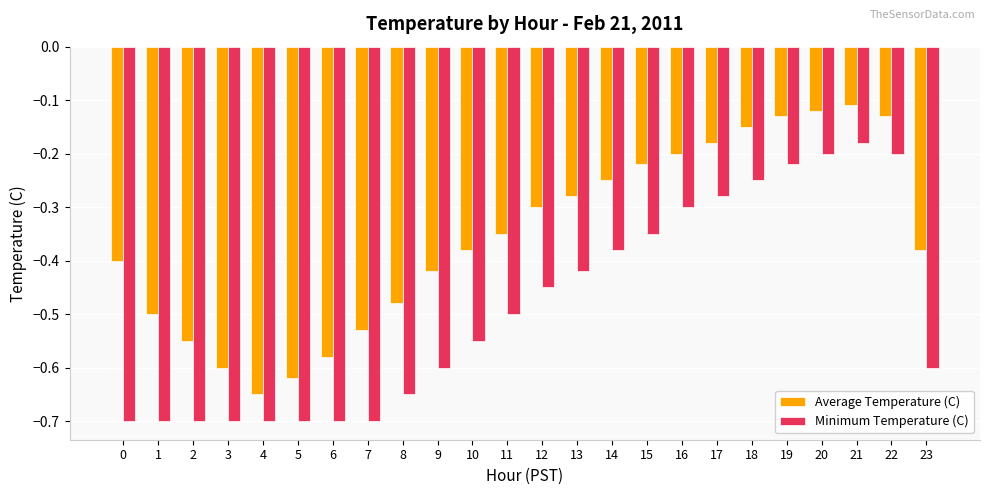

At which category is the sum across all series the highest?

21